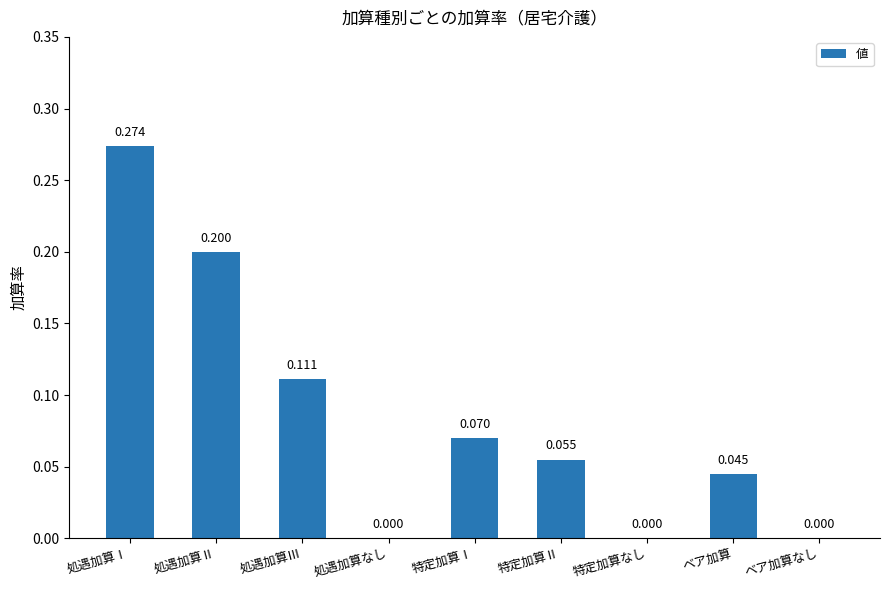

Which category has the highest value across all series?

処遇加算Ⅰ